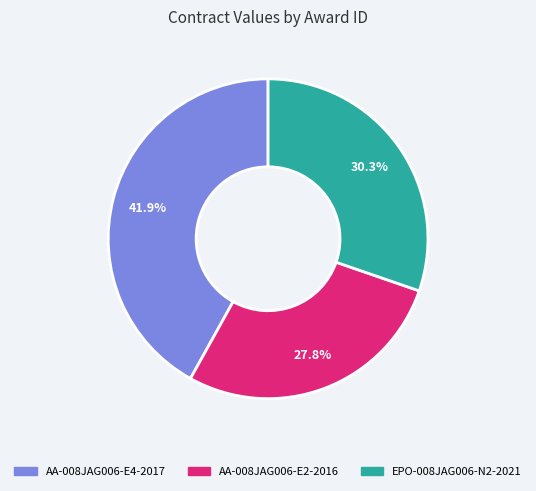

Combined, what portion of the pie is EPO-008JAG006-N2-2021 and AA-008JAG006-E4-2017?

72.2%